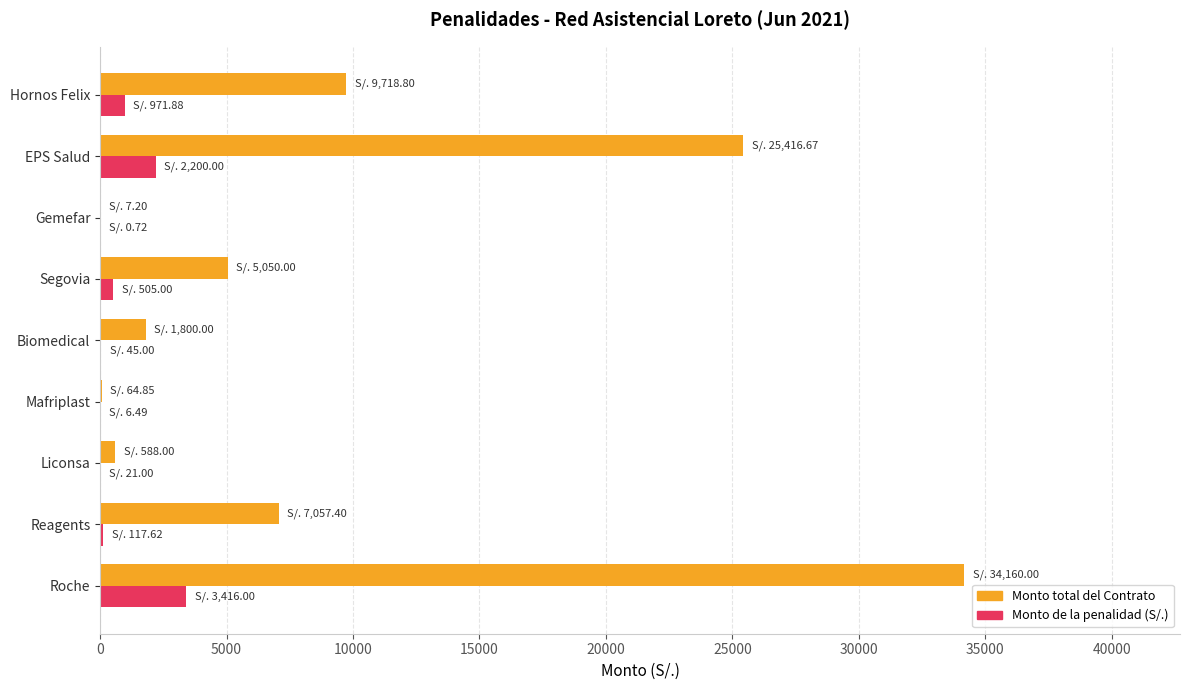

What is the highest value of the Monto de la penalidad (S/.) series?

3416.0